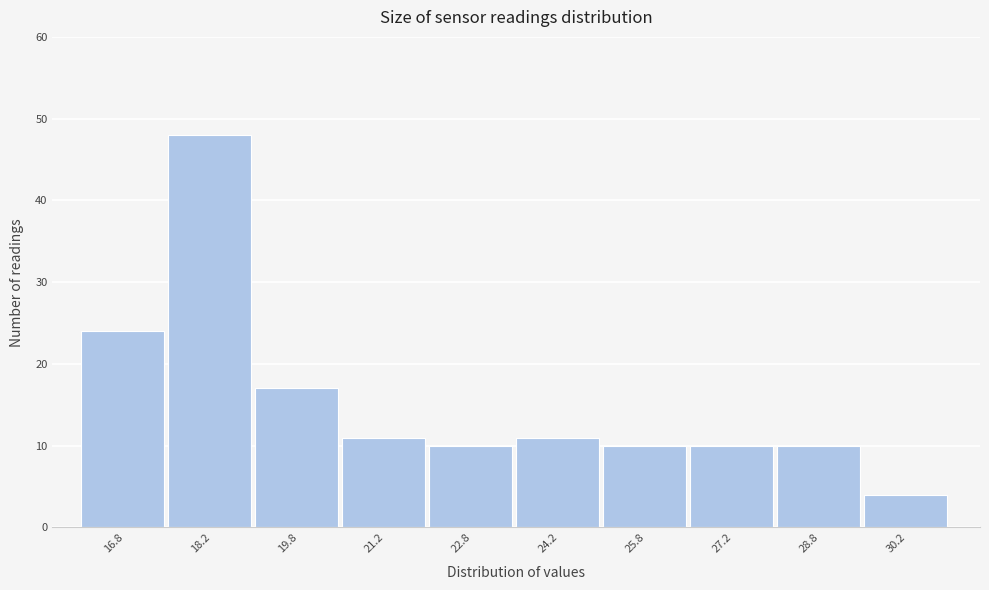

Reading left to right, transcribe this chart: for each bar, give the range it covers on the x-axis and its height. Neither the bar edges nor the heights are printed on the chart, so give them approximately, as read against the axes.

16.0 to 17.5: 24
17.5 to 19.0: 48
19.0 to 20.5: 17
20.5 to 22.0: 11
22.0 to 23.5: 10
23.5 to 25.0: 11
25.0 to 26.5: 10
26.5 to 28.0: 10
28.0 to 29.5: 10
29.5 to 31.0: 4